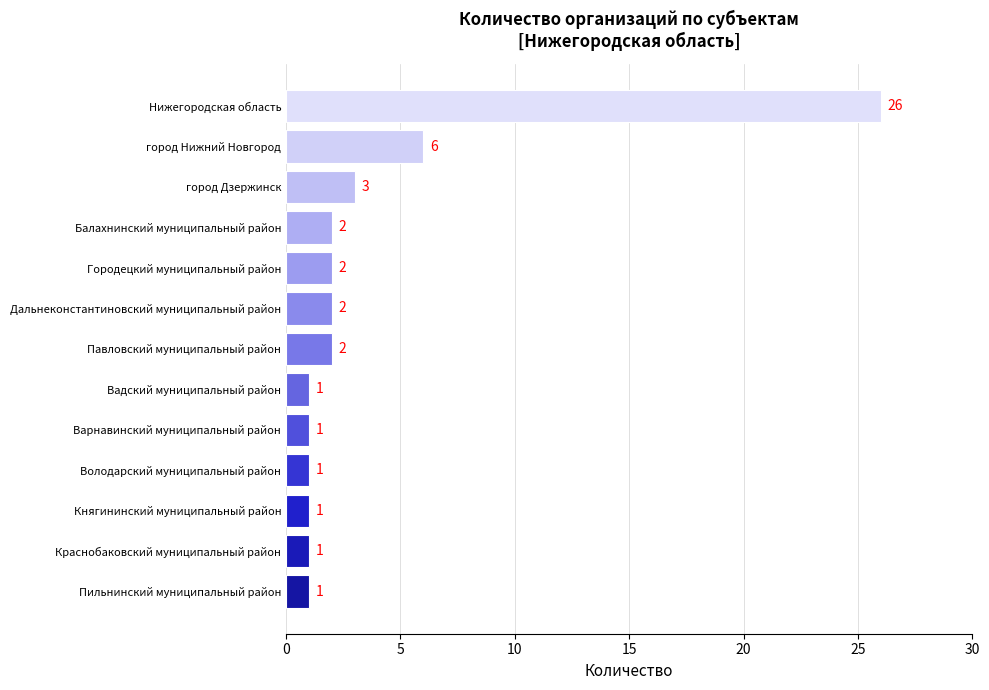

Which label corresponds to the largest value in the chart?

Нижегородская область